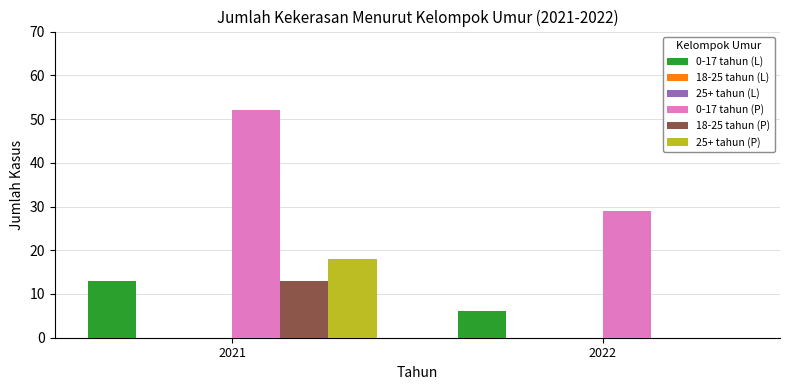

Reading left to right, extract all data points from this chart.

0-17 tahun (L): 13	6
18-25 tahun (L): 0	0
25+ tahun (L): 0	0
0-17 tahun (P): 52	29
18-25 tahun (P): 13	0
25+ tahun (P): 18	0